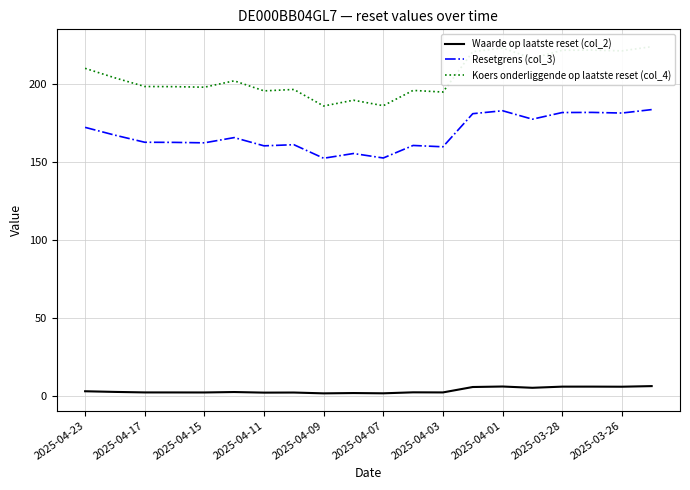

What is the maximum value shown in the chart?

224.2